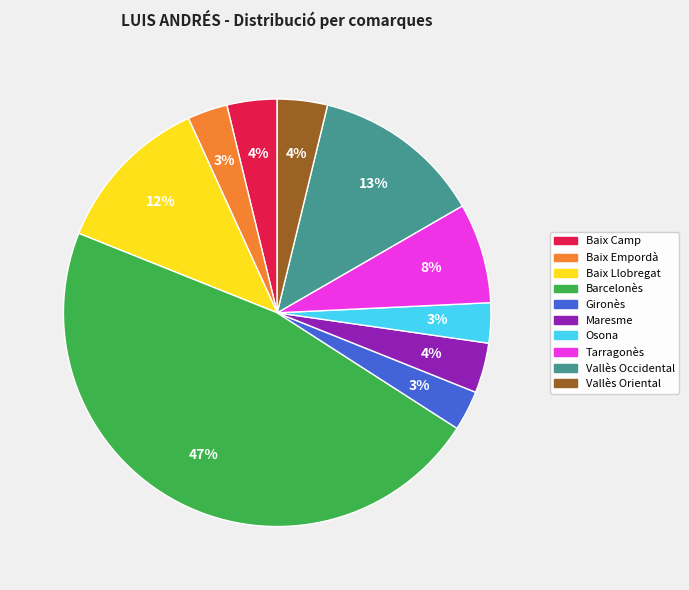

To the nearest percent, what is the average slice percentage?

10%